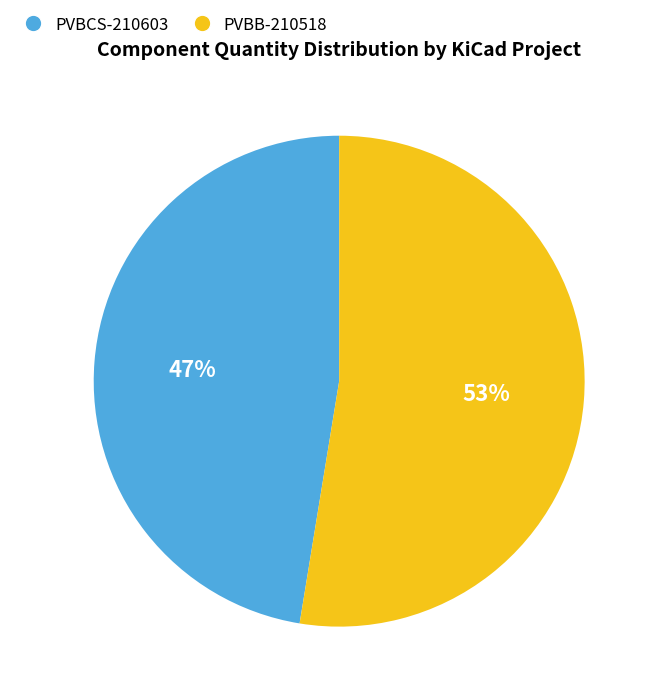

To the nearest percent, what is the average slice percentage?

50%